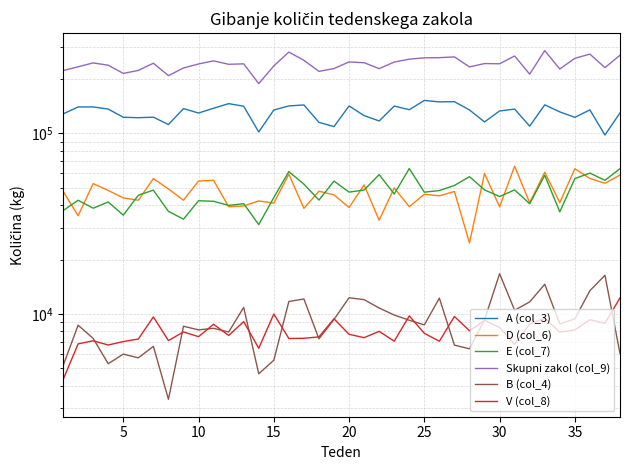

What is the greatest value displayed?

287529